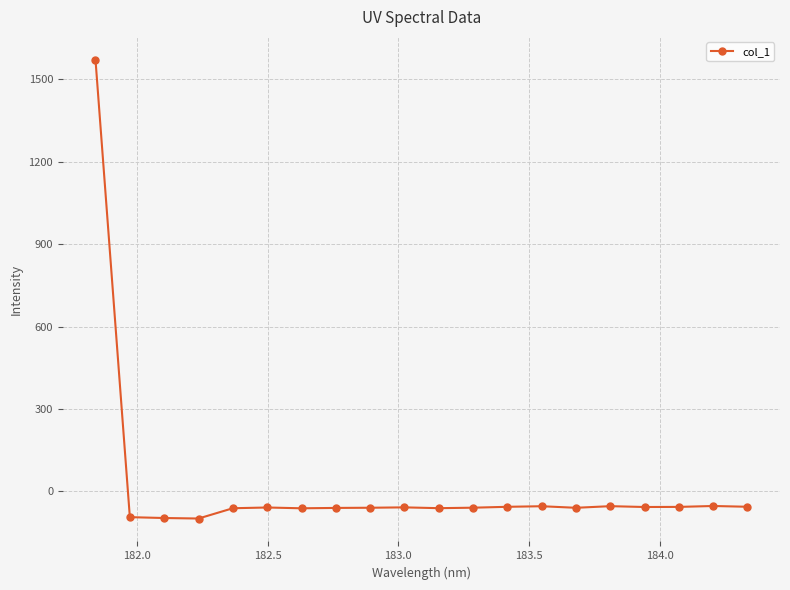

True or false: there are more than 0 points higher than both neighbors.

True